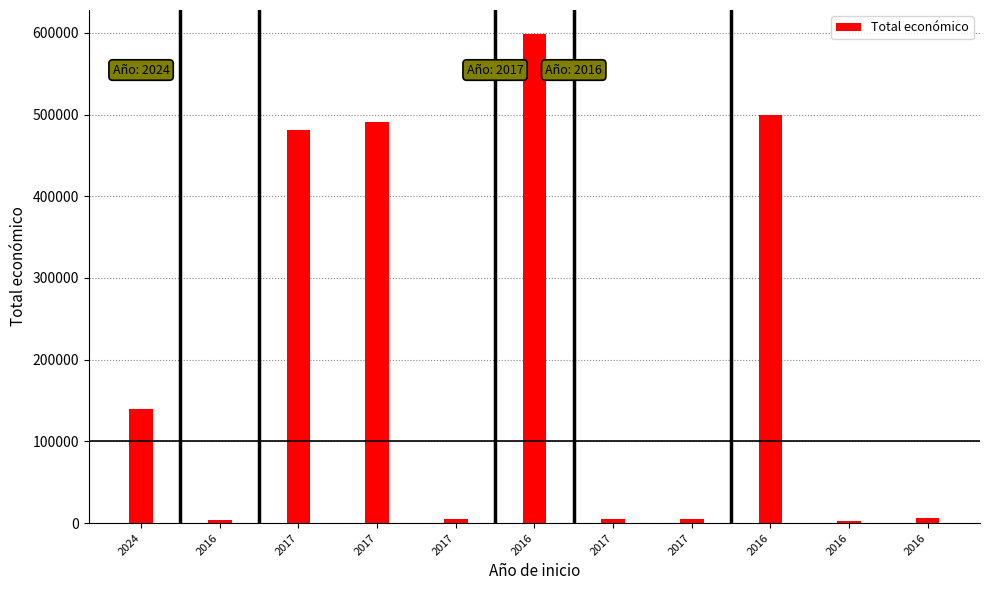

What is the minimum value shown in the chart?

2200